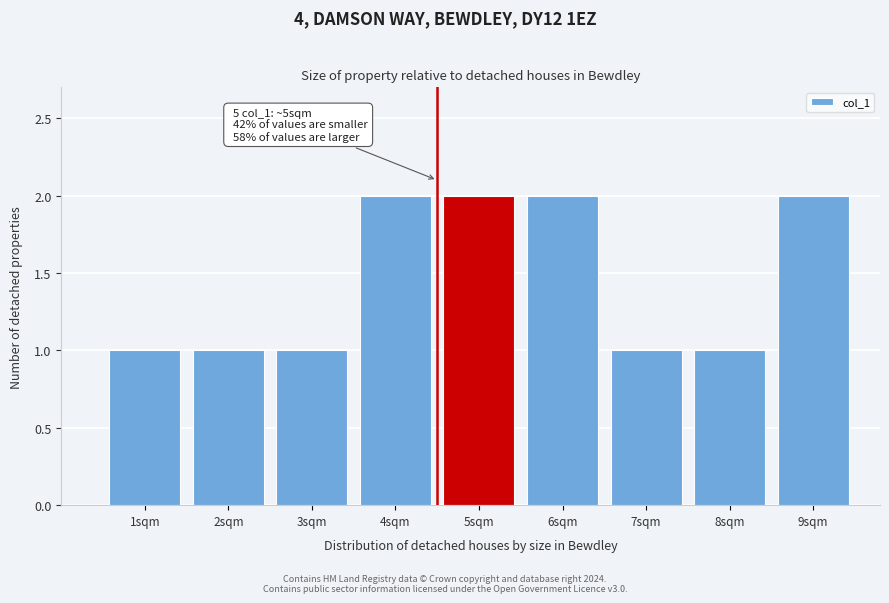

Reading left to right, what are all the values shown in this chart?

1	1	1	2	2	2	1	1	2